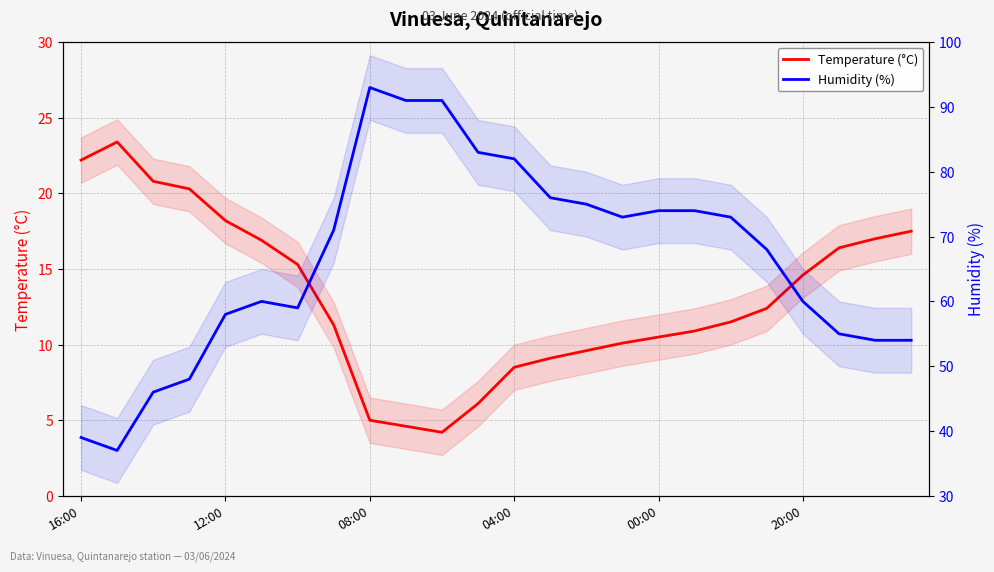

What are all the series names shown in the legend?

Temperature (°C), Humidity (%)